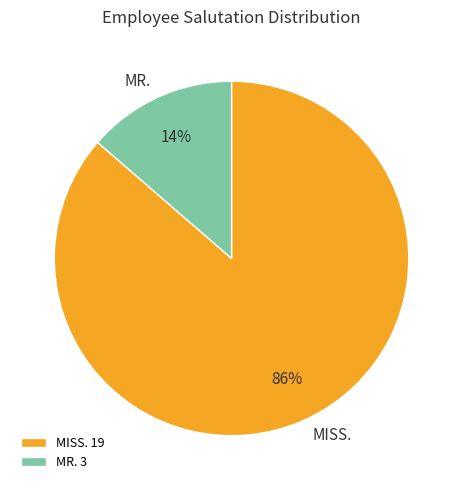

Is the sum of MISS. and MR. greater than half?

Yes